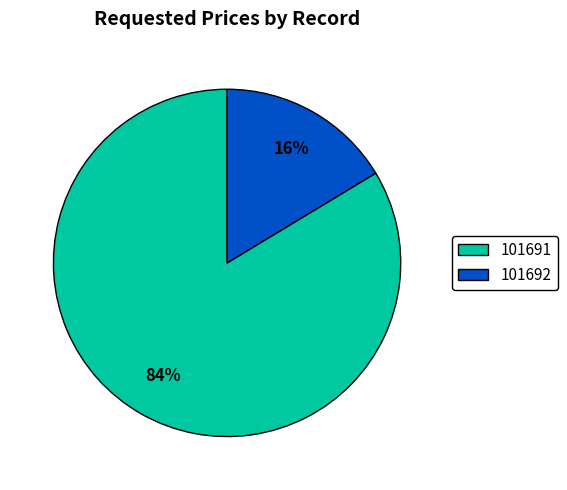

Count the number of slices in the pie.

2